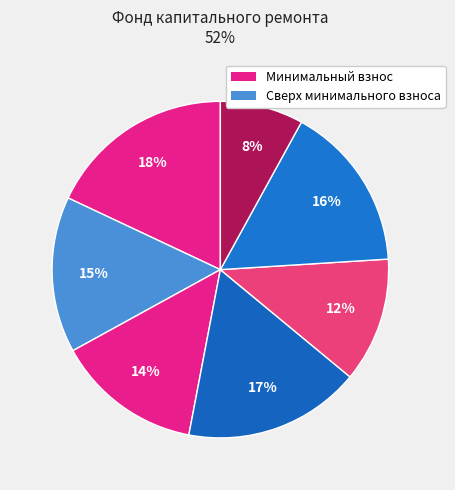

How many segments does this pie chart have?

7